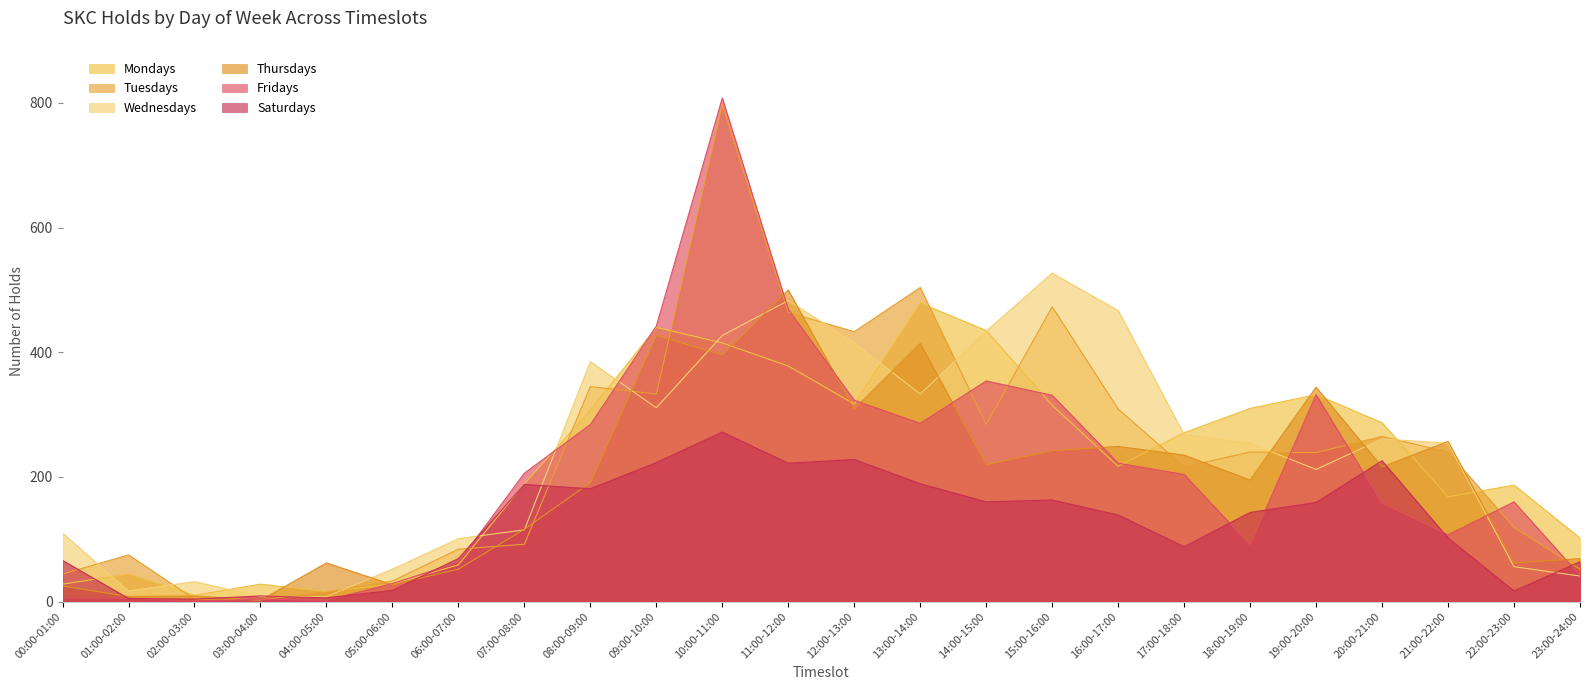

What are all the series names shown in the legend?

Mondays, Tuesdays, Wednesdays, Thursdays, Fridays, Saturdays